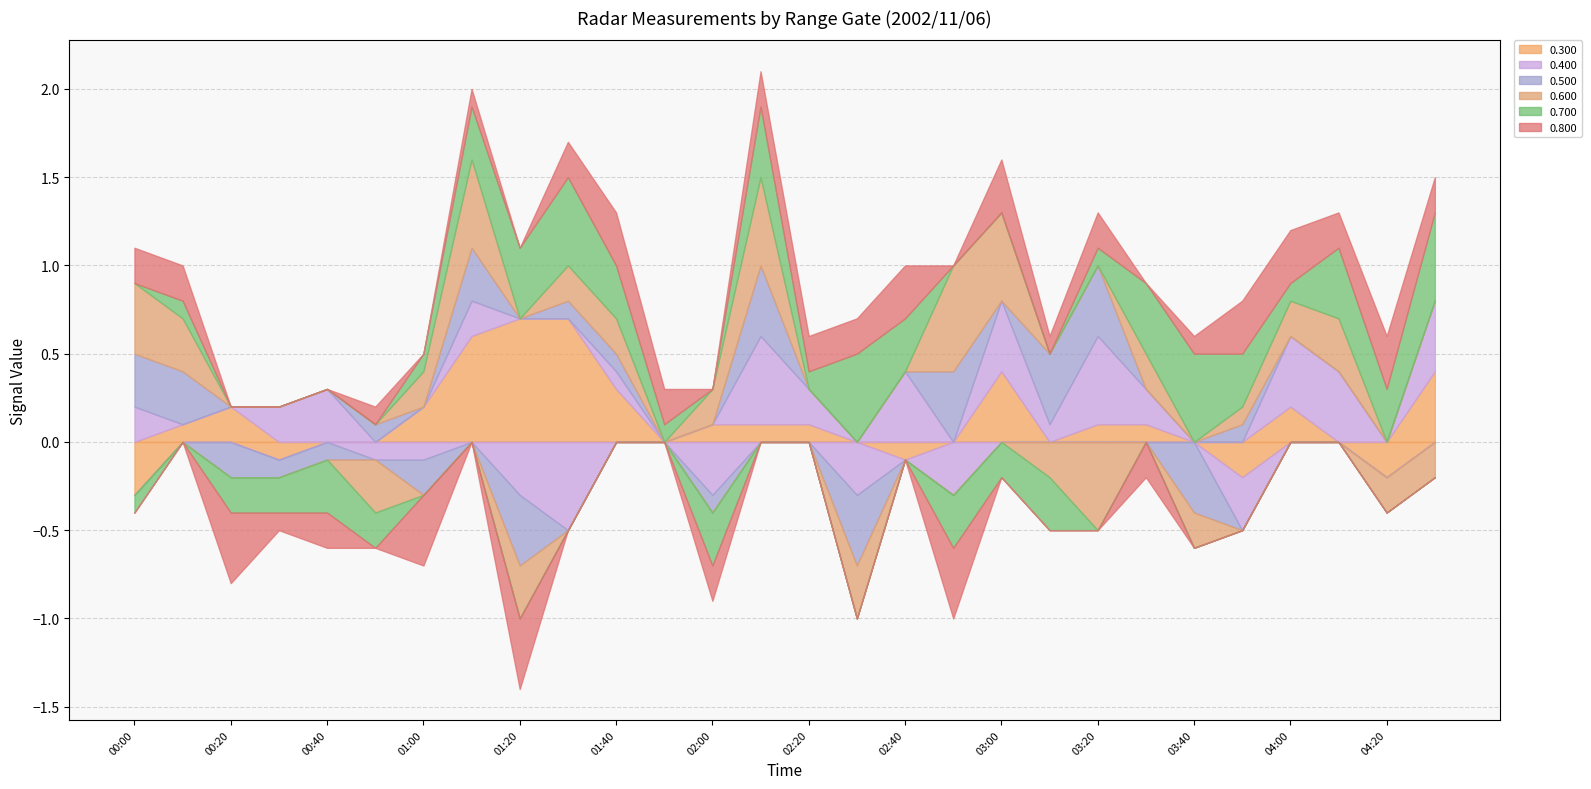

How many lines are shown in the chart?

6